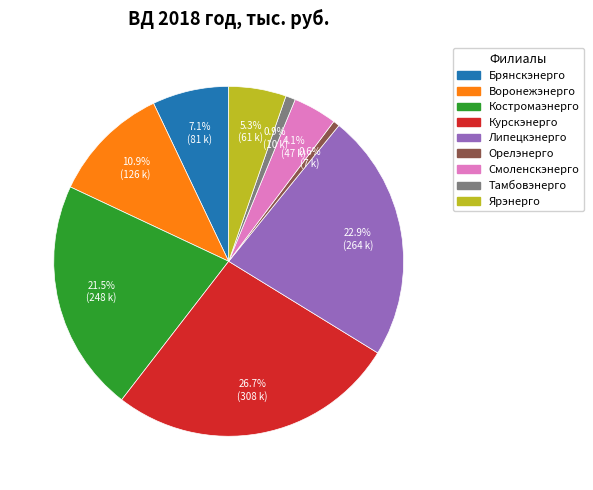

What percentage is NOT represented by Смоленскэнерго?

95.9%